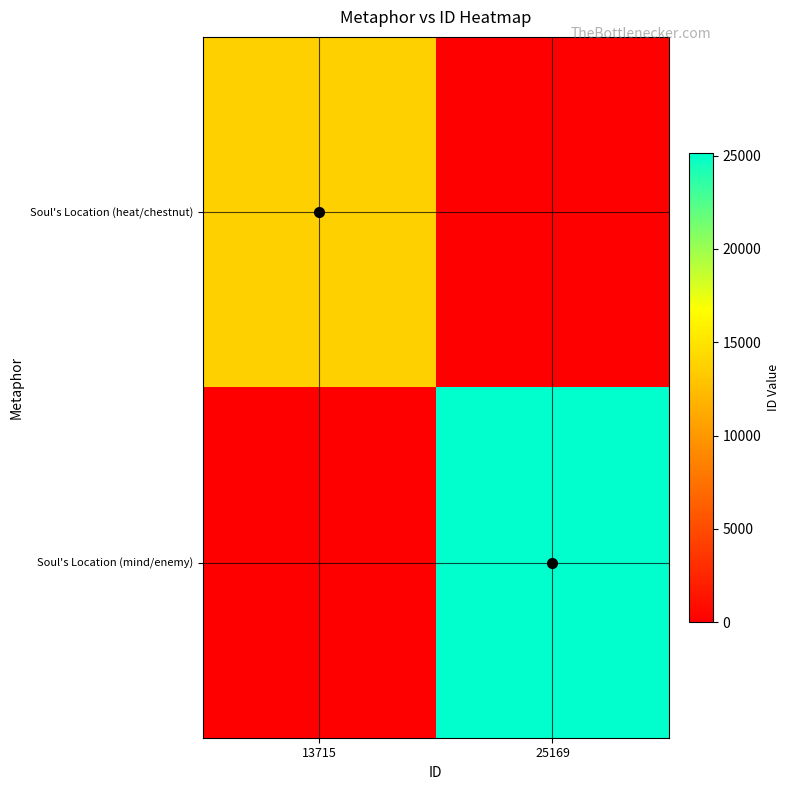

Reading left to right, list all the values displayed in this chart.

Soul's Location (heat/chestnut): 13715=13715	25169=0
Soul's Location (mind/enemy): 13715=0	25169=25169